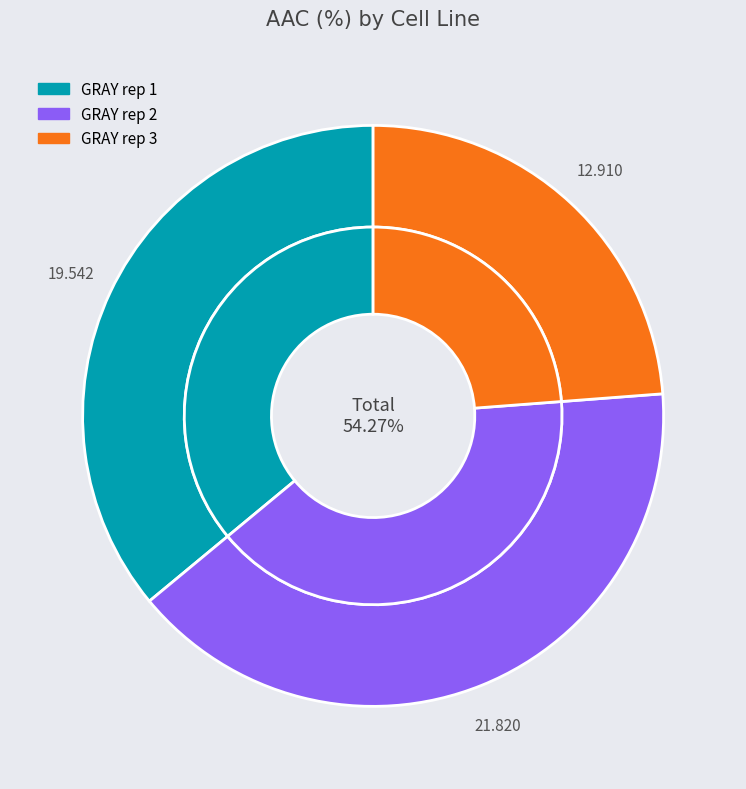

Count the number of slices in the pie.

3